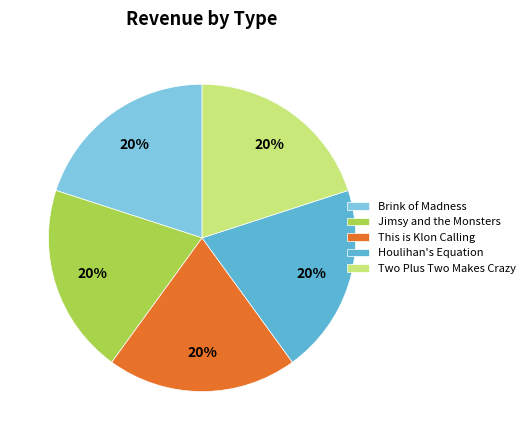

Count the number of slices in the pie.

5